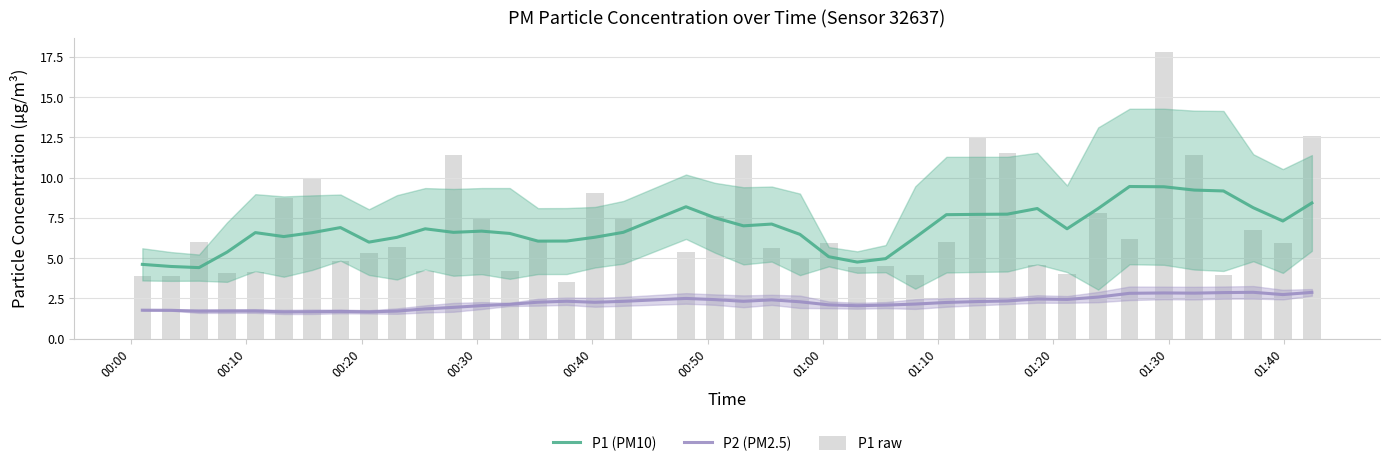

What is the highest value of the P1 (PM10) series?

9.4